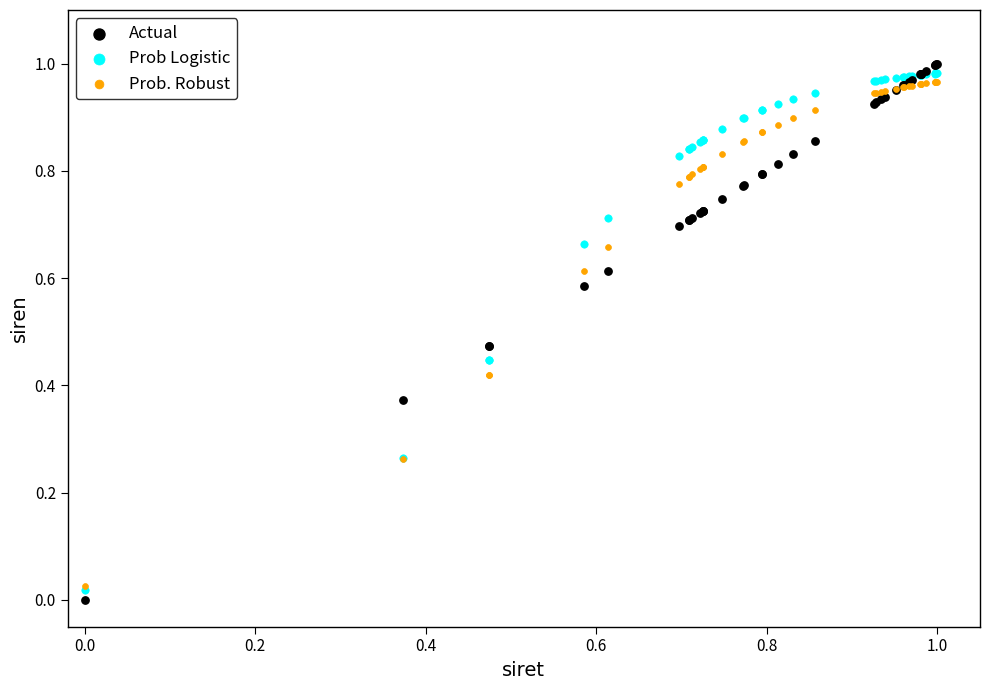

What are all the series names shown in the legend?

Actual, Prob Logistic, Prob. Robust